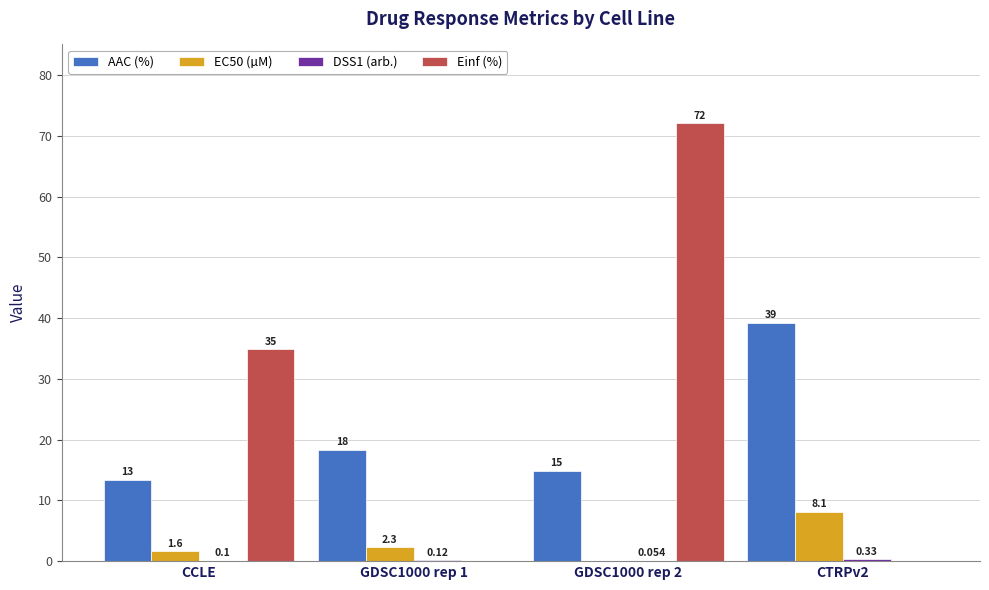

Where does the Einf (%) series first go above 34?

CCLE